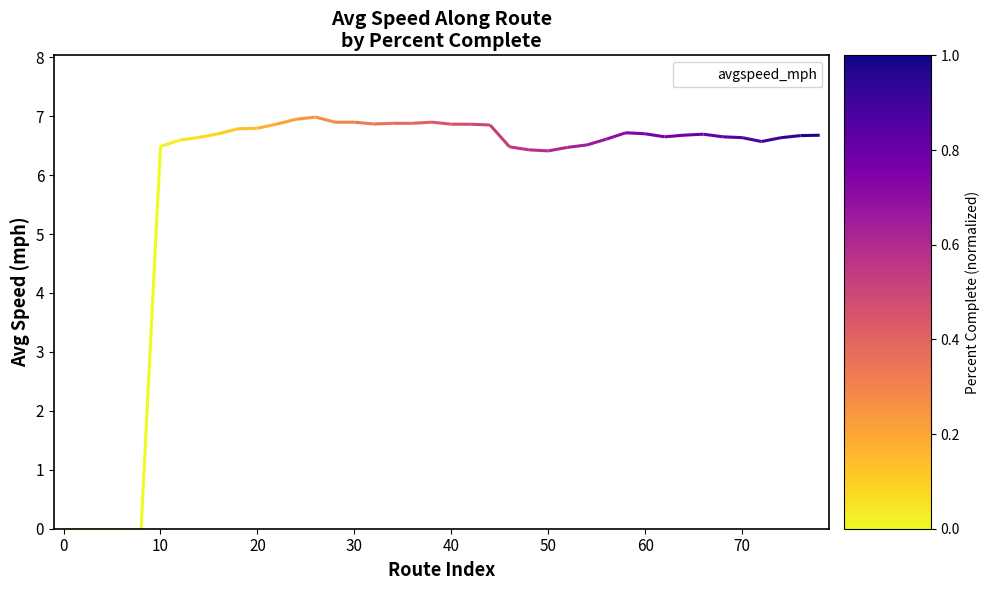

Where does the avgspeed_mph series first go above 6?

10